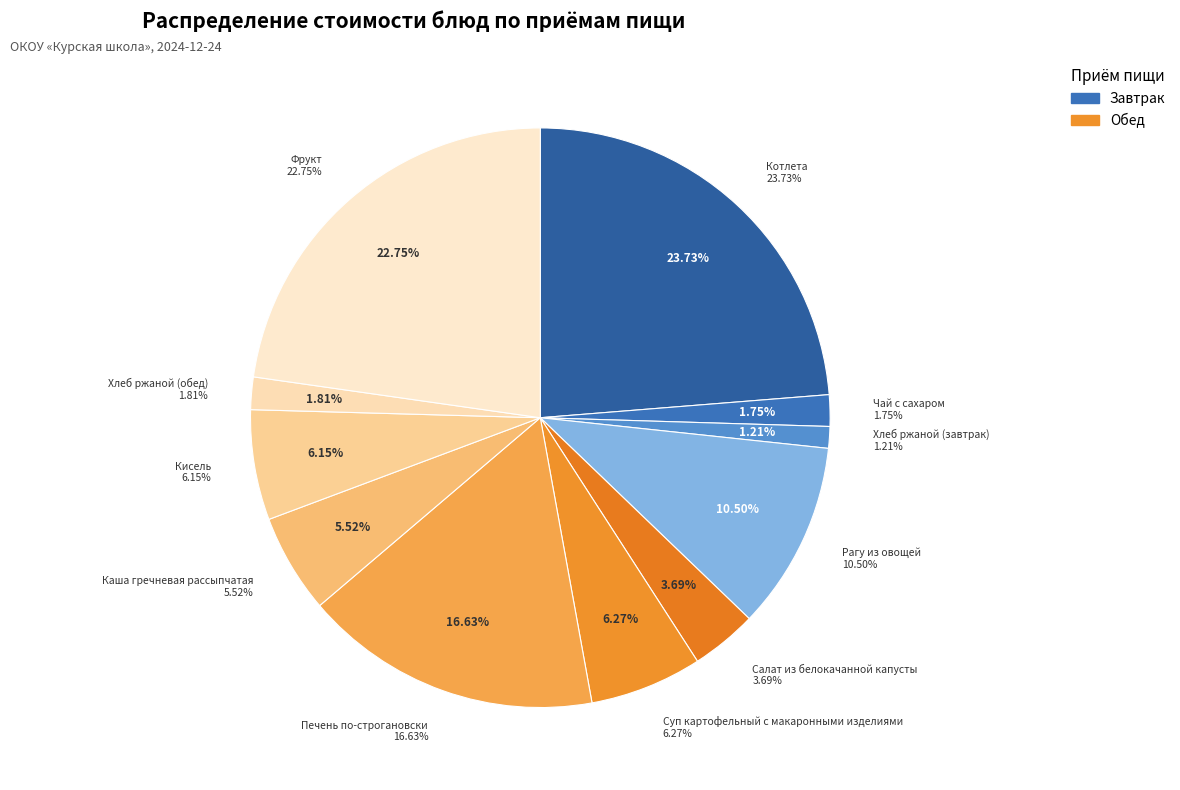

True or false: Фрукт accounts for 23% of the total.

True